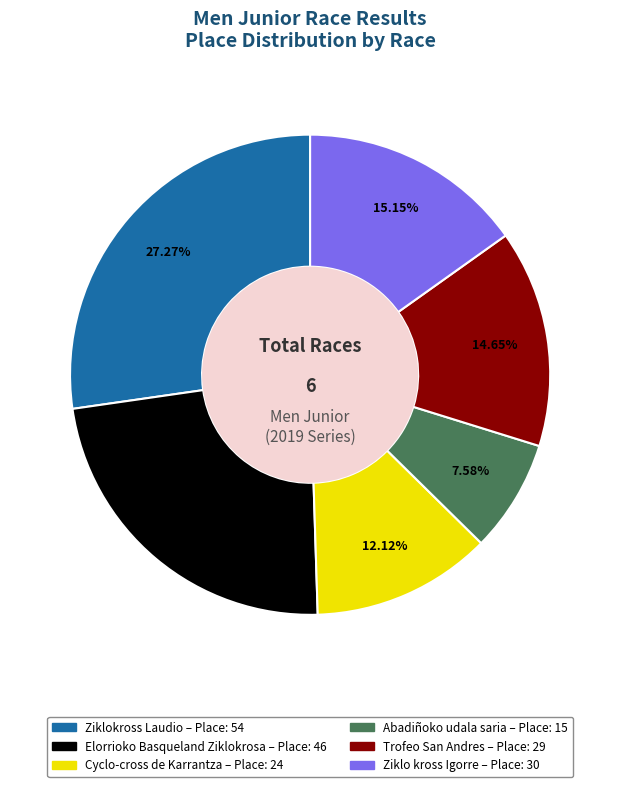

True or false: Elorrioko Basqueland Ziklokrosa accounts for 37% of the total.

False